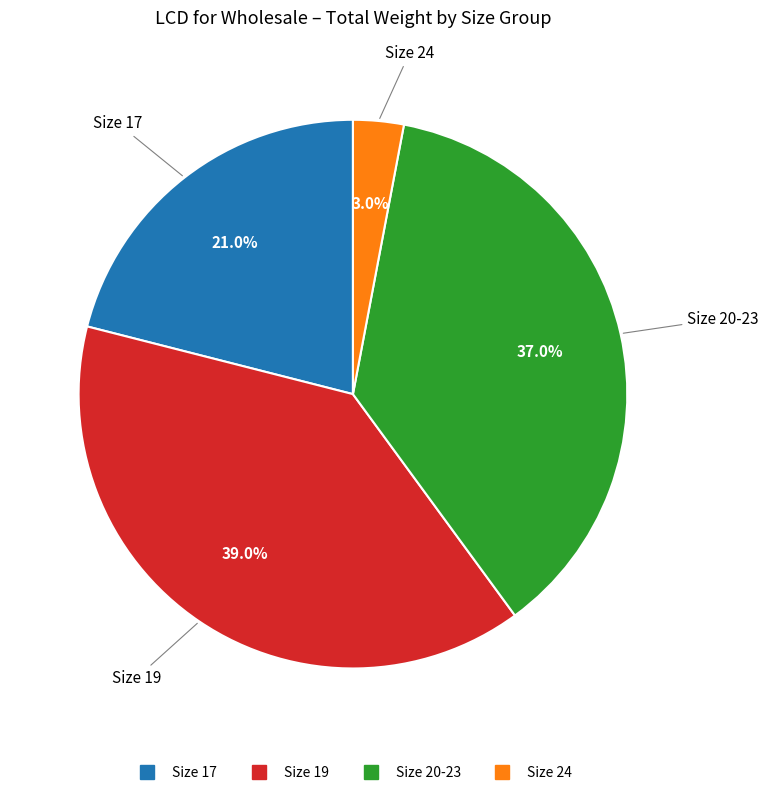

Is there a majority slice in this chart?

No